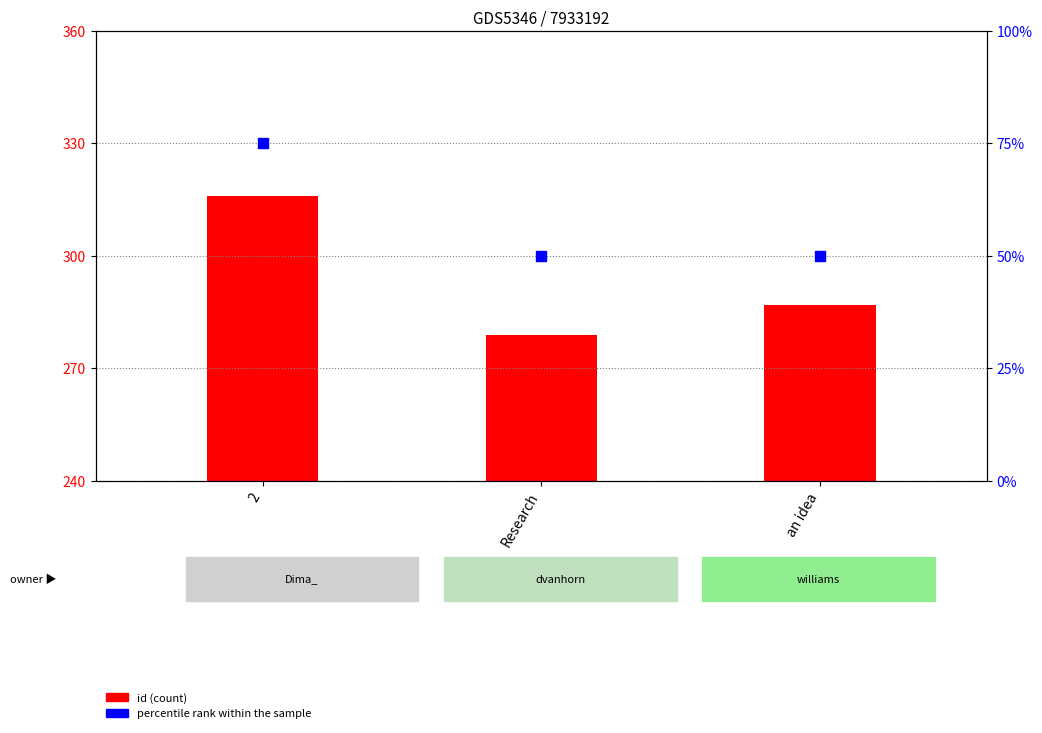

Which series has the largest total across all categories?

percentile rank within the sample